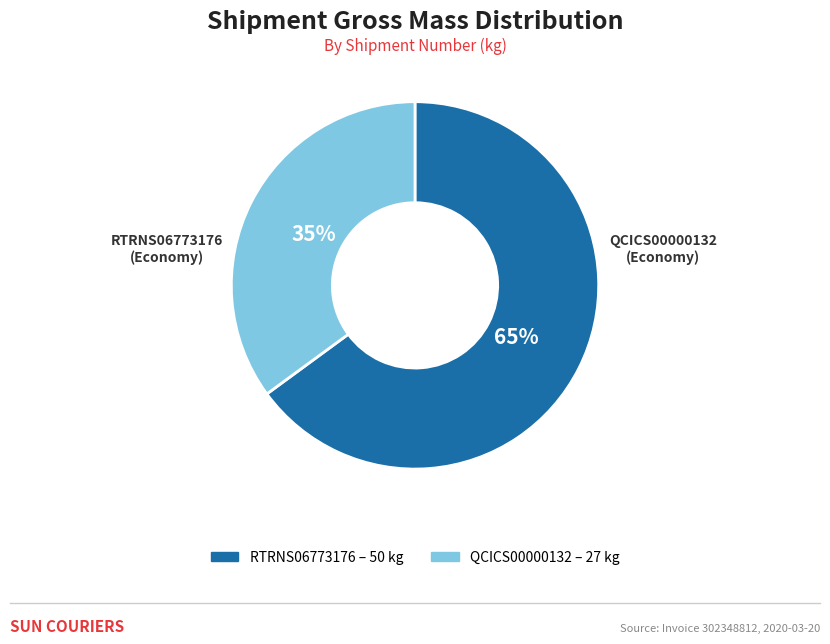

Between RTRNS06773176 and QCICS00000132, which is larger?

RTRNS06773176